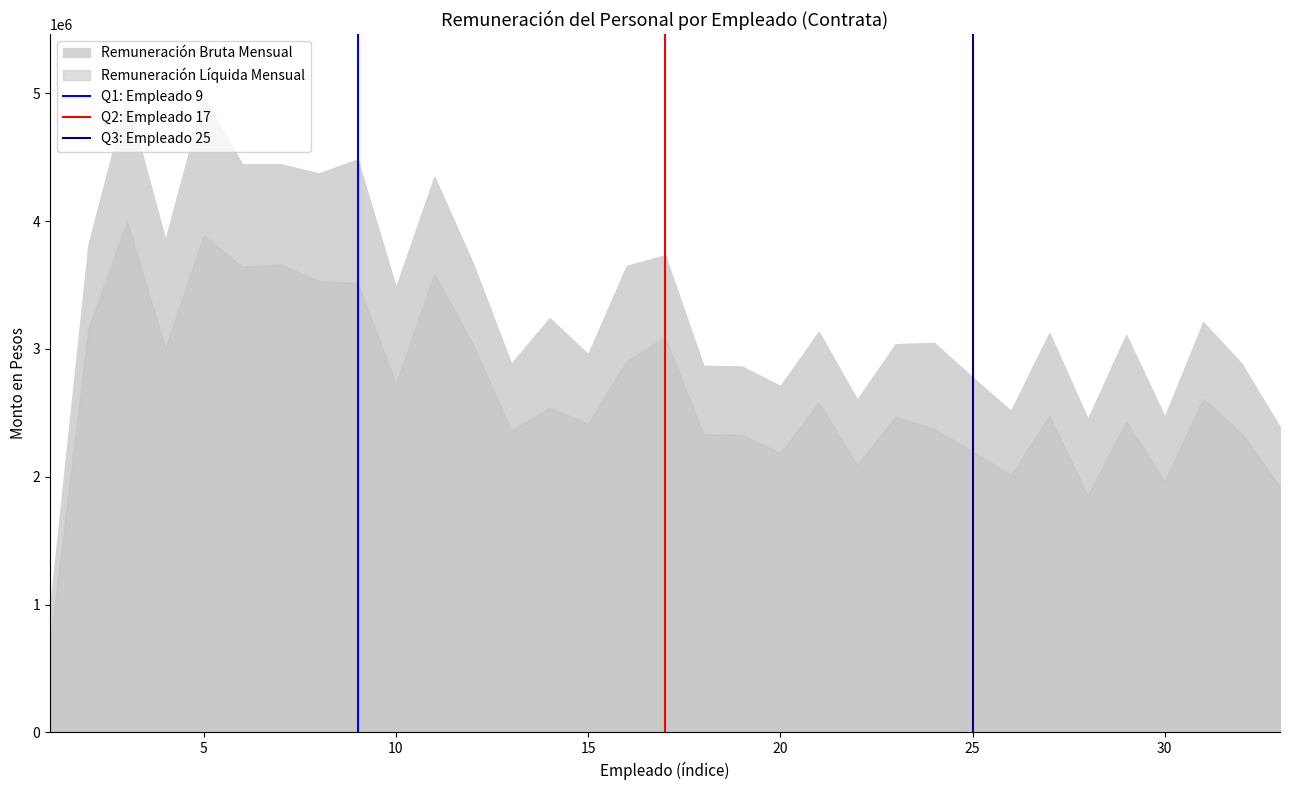

What is the highest value of the Q3: Empleado 25 series?

1